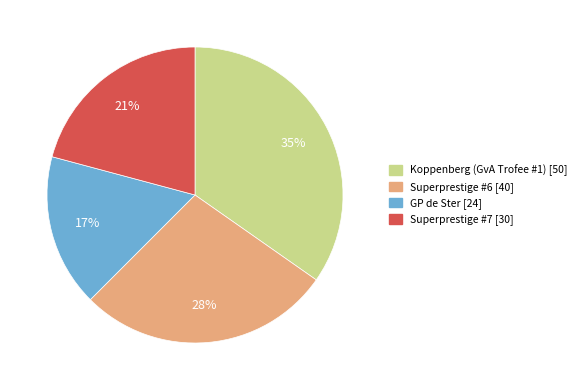

The Superprestige #7 slice represents 21% of the pie. True or false?

True